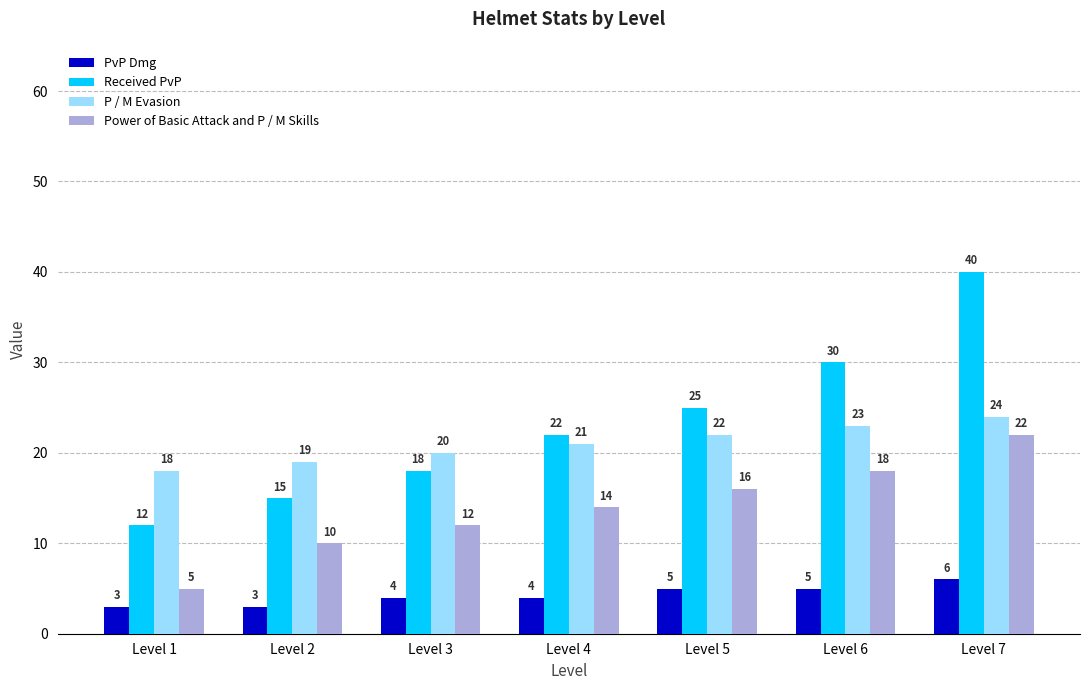

What is the value of the PvP Dmg bar at the 1st from the left?

3